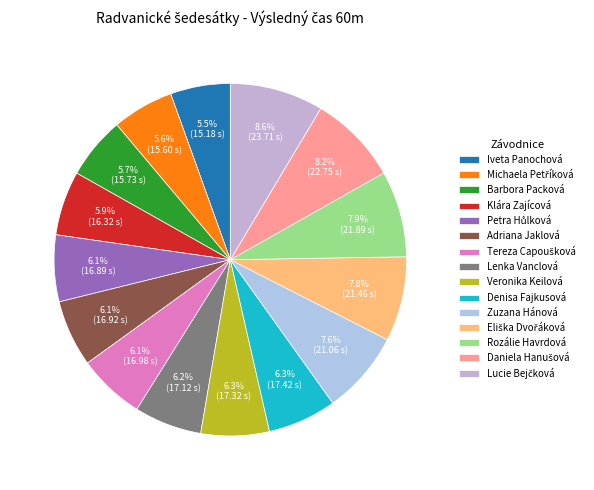

What is the smallest slice in the pie chart?

Iveta Panochová